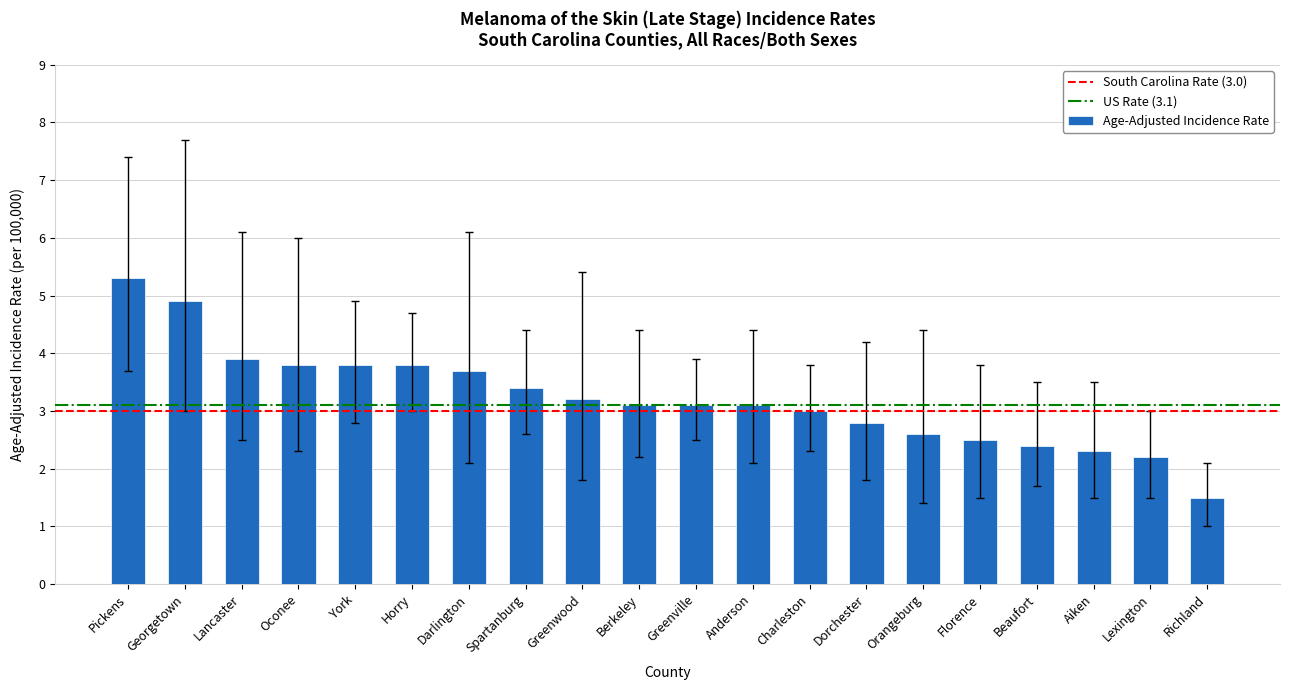

What is the change in value from Horry to Lexington?

-1.6